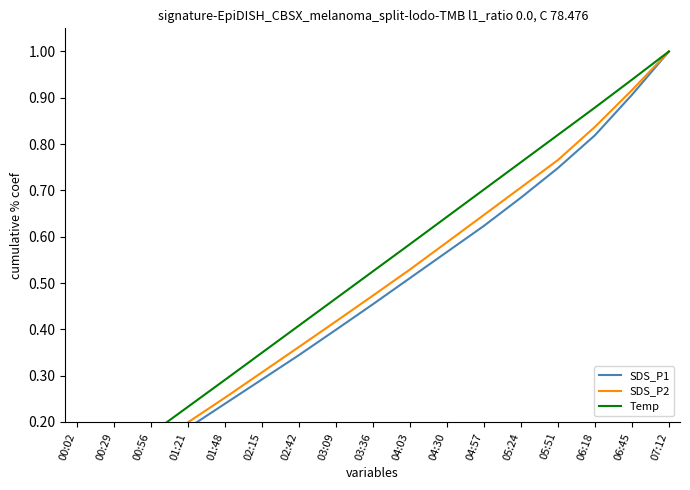

Reading left to right, extract all data points from this chart.

SDS_P1: 0.0	0.1	0.1	0.2	0.2	0.3	0.3	0.4	0.5	0.5	0.6	0.6	0.7	0.7	0.8	0.9	1.0
SDS_P2: 0.0	0.1	0.1	0.2	0.3	0.3	0.4	0.4	0.5	0.5	0.6	0.6	0.7	0.8	0.8	0.9	1.0
Temp: 0.1	0.1	0.2	0.2	0.3	0.3	0.4	0.5	0.5	0.6	0.6	0.7	0.8	0.8	0.9	0.9	1.0